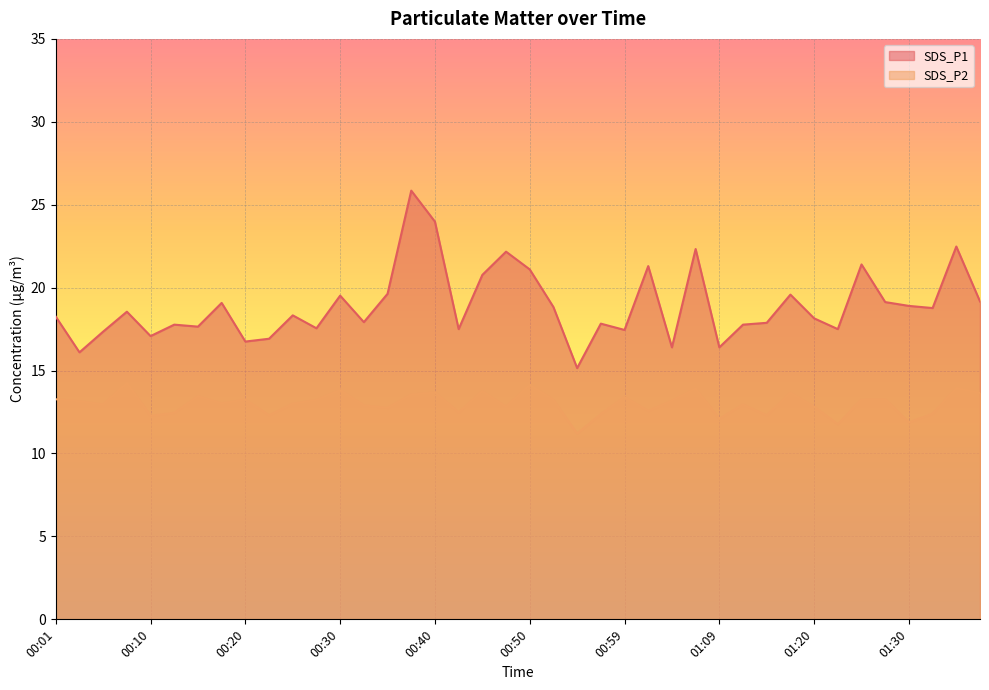

Which series changed the most between 00:35 and 00:42?

SDS_P1